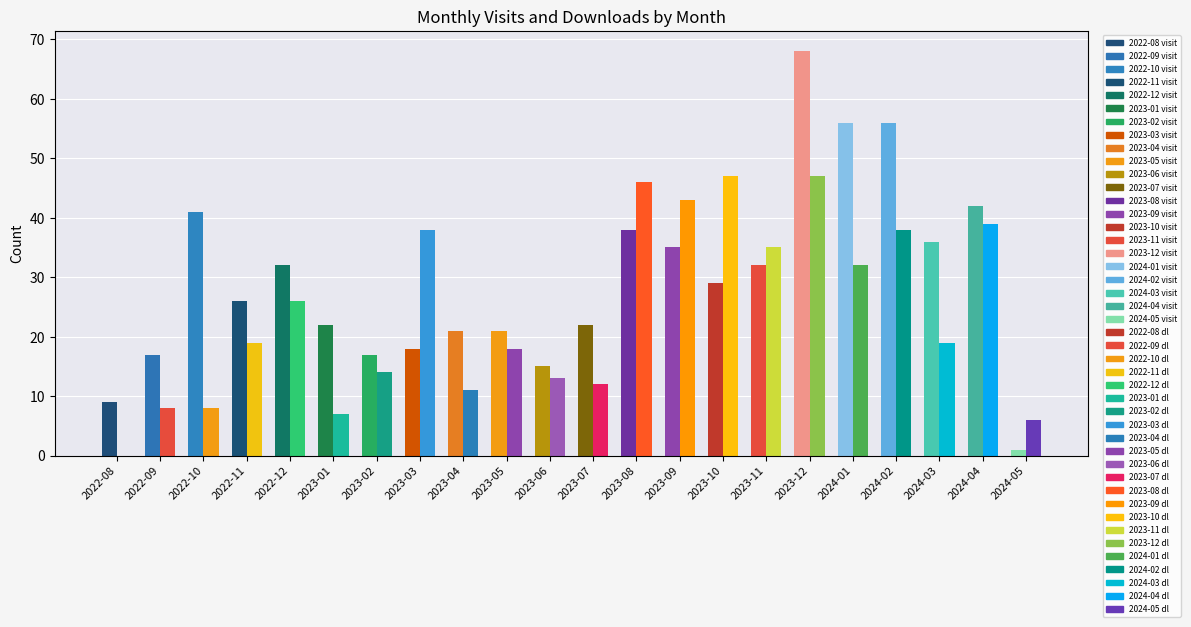

Reading right to left, list all the values displayed in this chart.

monthly_visit: 2024-05=1	2024-04=42	2024-03=36	2024-02=56	2024-01=56	2023-12=68	2023-11=32	2023-10=29	2023-09=35	2023-08=38	2023-07=22	2023-06=15	2023-05=21	2023-04=21	2023-03=18	2023-02=17	2023-01=22	2022-12=32	2022-11=26	2022-10=41	2022-09=17	2022-08=9
monthly_download_resource: 2024-05=6	2024-04=39	2024-03=19	2024-02=38	2024-01=32	2023-12=47	2023-11=35	2023-10=47	2023-09=43	2023-08=46	2023-07=12	2023-06=13	2023-05=18	2023-04=11	2023-03=38	2023-02=14	2023-01=7	2022-12=26	2022-11=19	2022-10=8	2022-09=8	2022-08=0